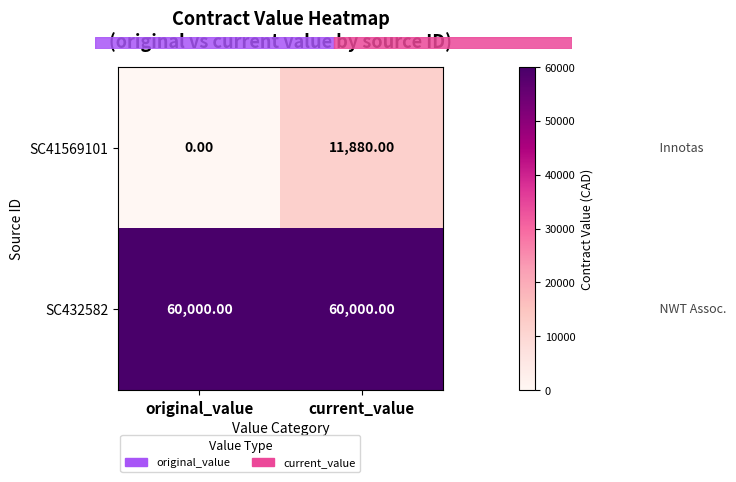

Where is SC41569101 nearest to the value 5940?

original_value